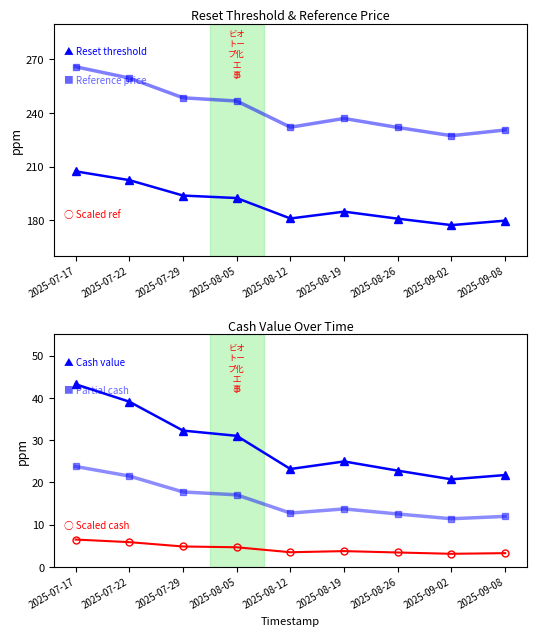

Where is Reference price nearest to the value 246?

2025-08-05